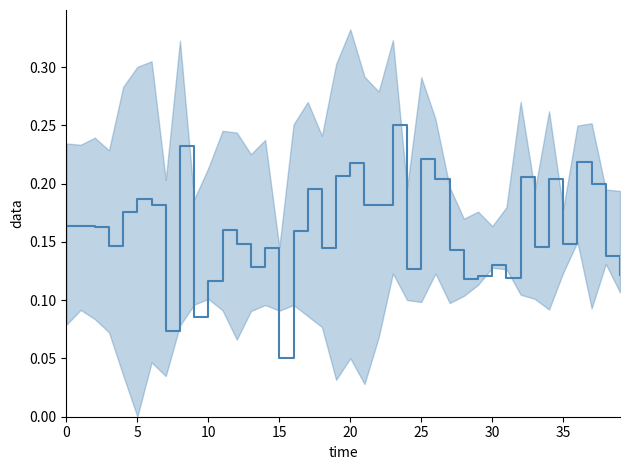

Is it true that the value at 20 is 0.1?

False